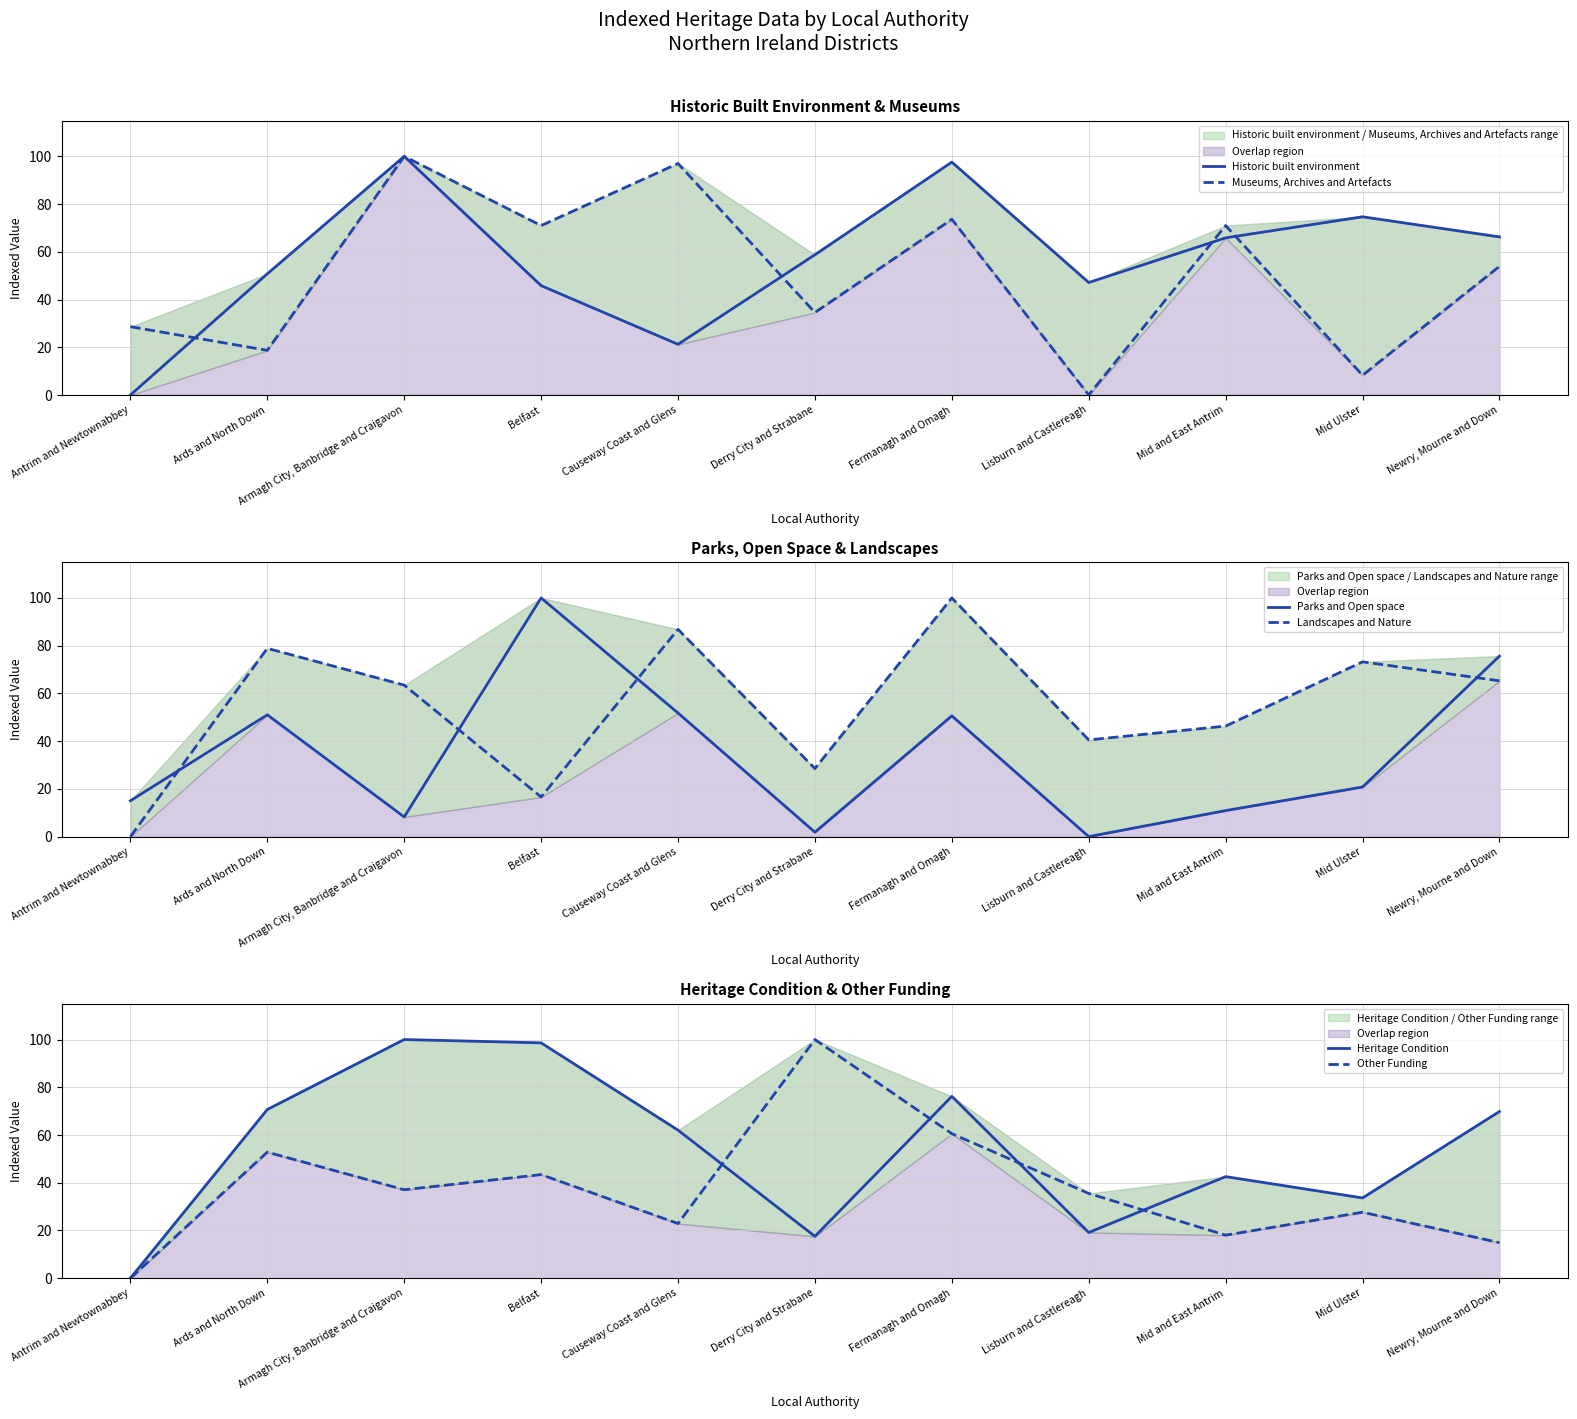

What is the maximum value shown in the chart?

100.0